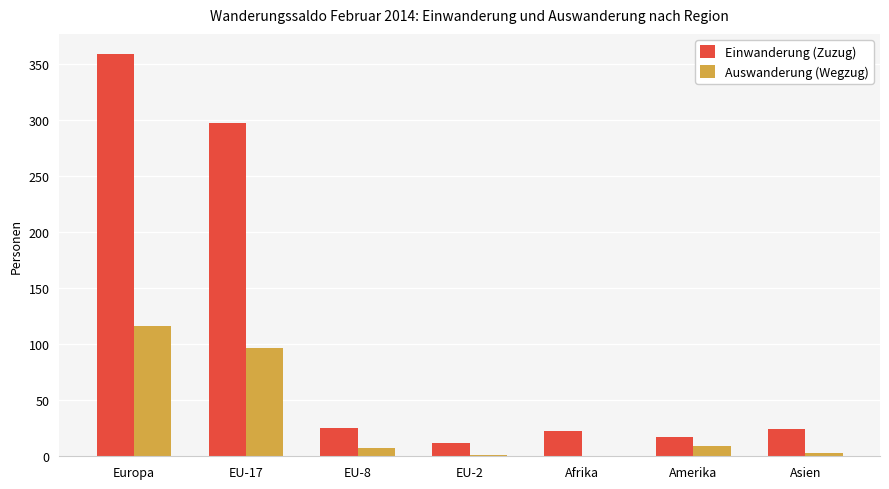

What is the difference between the Auswanderung (Wegzug) values at Asien and EU-8?

4